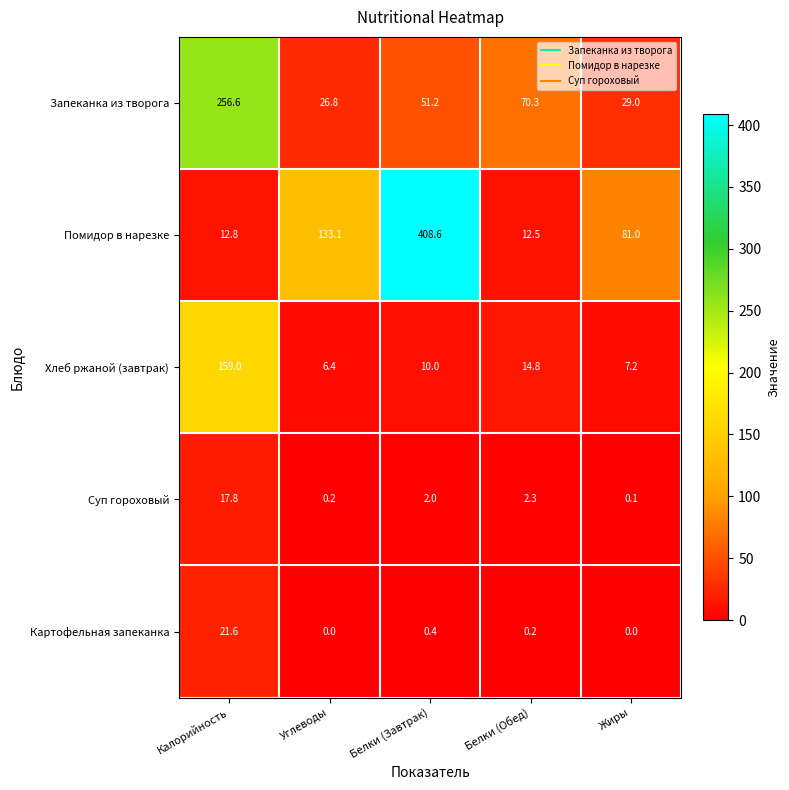

Reading right to left, transcribe all the data shown in this chart.

Запеканка из творога: Жиры=29.0	Белки (Обед)=70.3	Белки (Завтрак)=51.2	Углеводы=26.8	Калорийность=256.6
Помидор в нарезке: Жиры=81.0	Белки (Обед)=12.5	Белки (Завтрак)=408.6	Углеводы=133.1	Калорийность=12.8
Хлеб ржаной (завтрак): Жиры=7.2	Белки (Обед)=14.8	Белки (Завтрак)=10.0	Углеводы=6.4	Калорийность=159.0
Суп гороховый: Жиры=0.1	Белки (Обед)=2.3	Белки (Завтрак)=2.0	Углеводы=0.2	Калорийность=17.8
Картофельная запеканка: Жиры=0.0	Белки (Обед)=0.2	Белки (Завтрак)=0.4	Углеводы=0.0	Калорийность=21.6